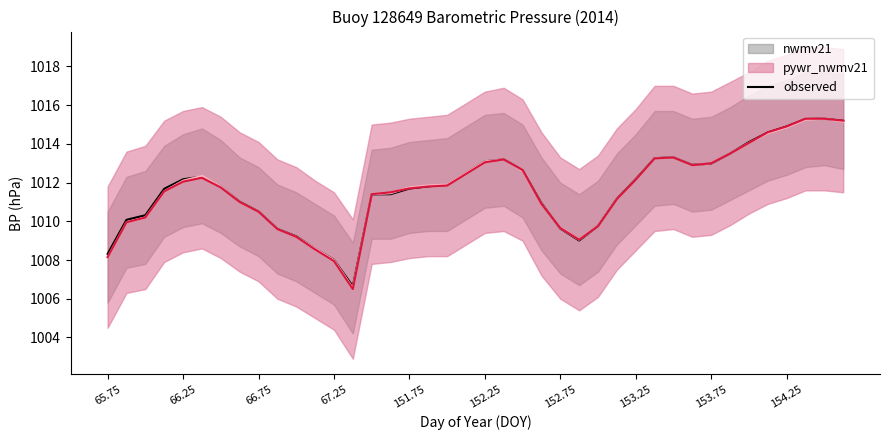

What is the highest value of the observed series?

1015.3